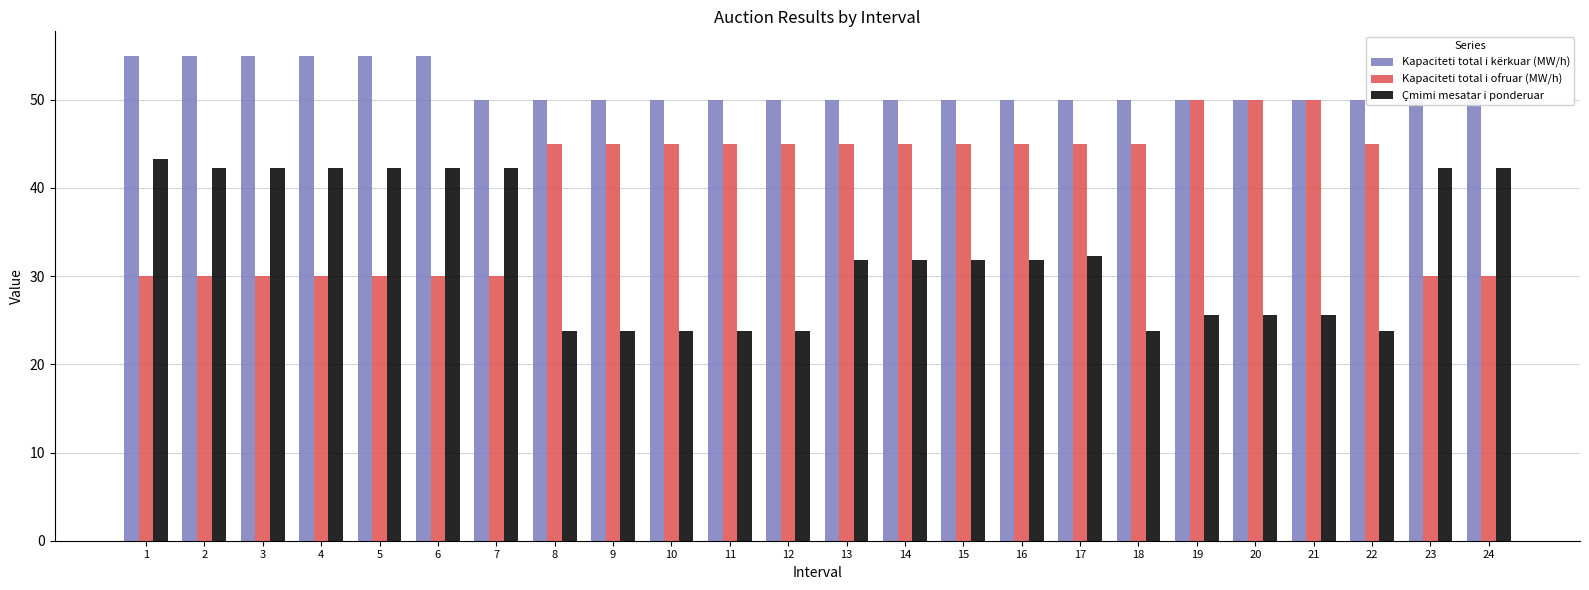

What is the difference between the Çmimi mesatar i ponderuar values at 8 and 6?

18.5